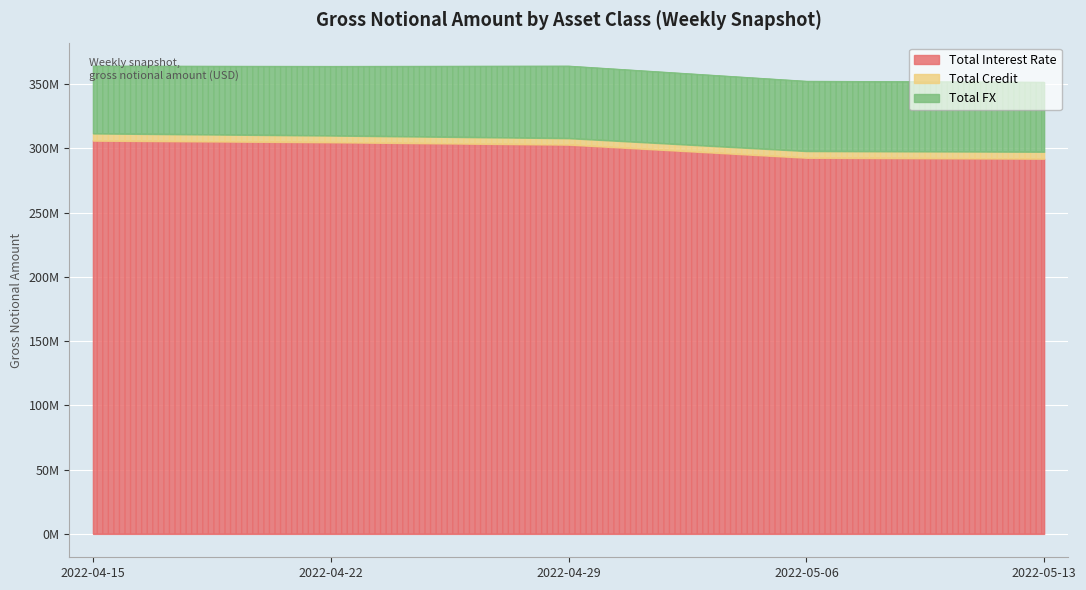

Which label corresponds to the largest value in the chart?

2022-04-15